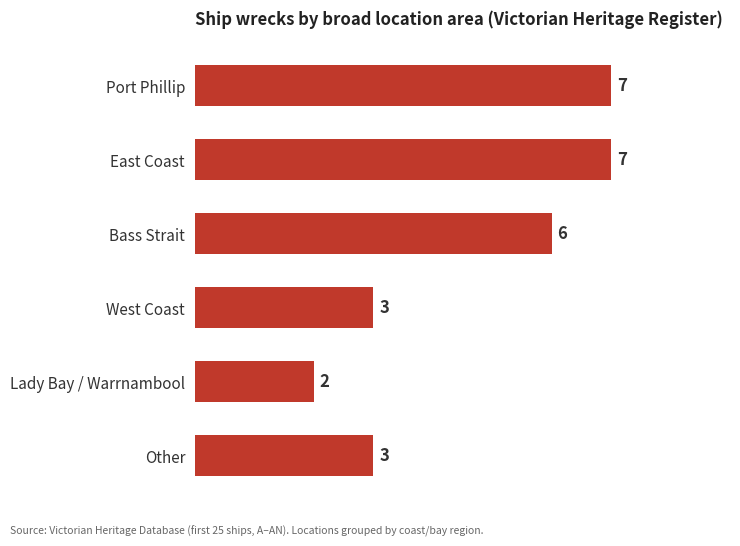

How many series are shown in this chart?

1